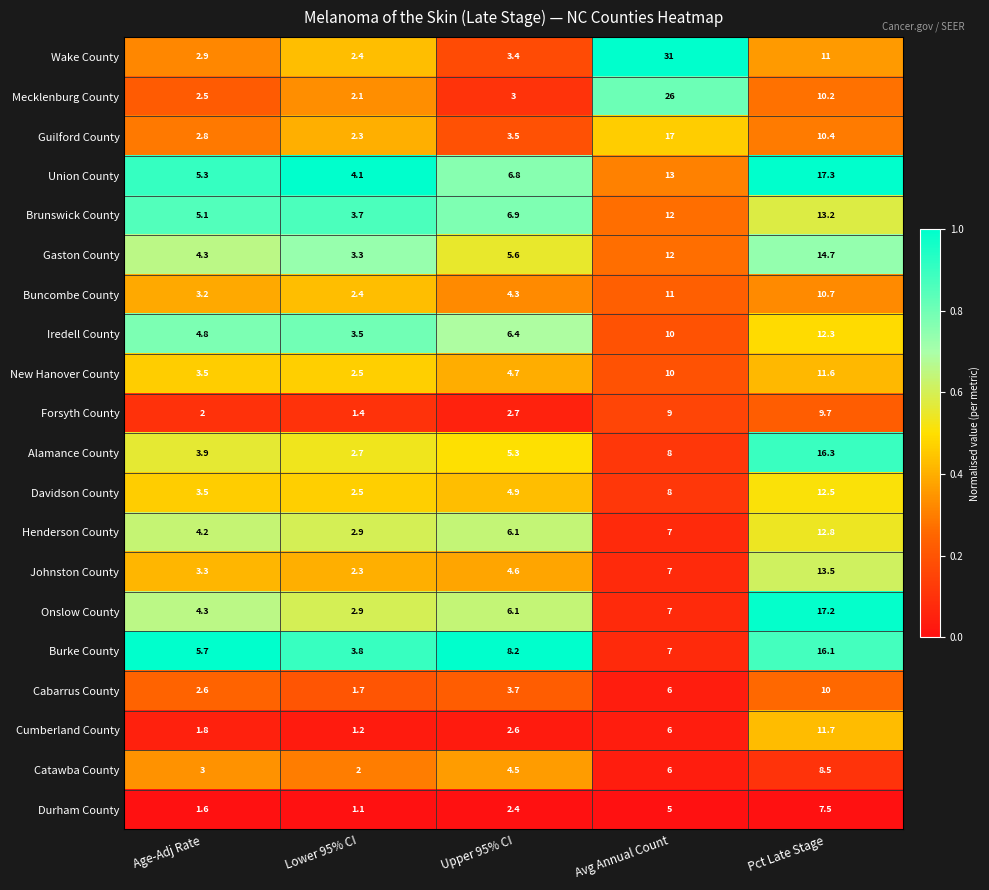

At Pct Late Stage, list the series in order from largest to smallest.

Union County, Onslow County, Alamance County, Burke County, Gaston County, Johnston County, Brunswick County, Henderson County, Davidson County, Iredell County, Cumberland County, New Hanover County, Wake County, Buncombe County, Guilford County, Mecklenburg County, Cabarrus County, Forsyth County, Catawba County, Durham County